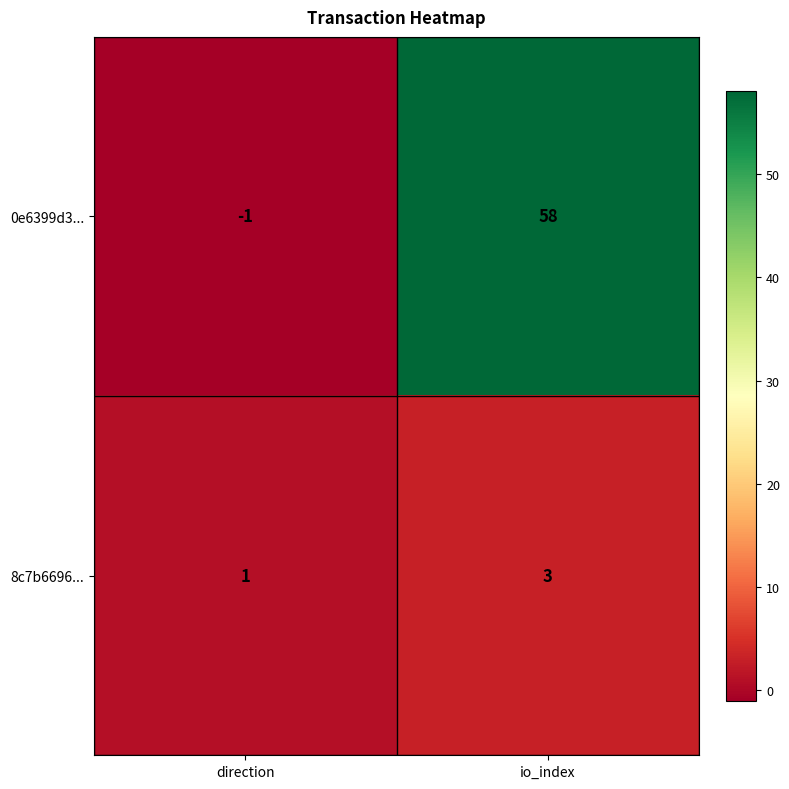

The value of 8c7b6696... at direction is 2. True or false?

False